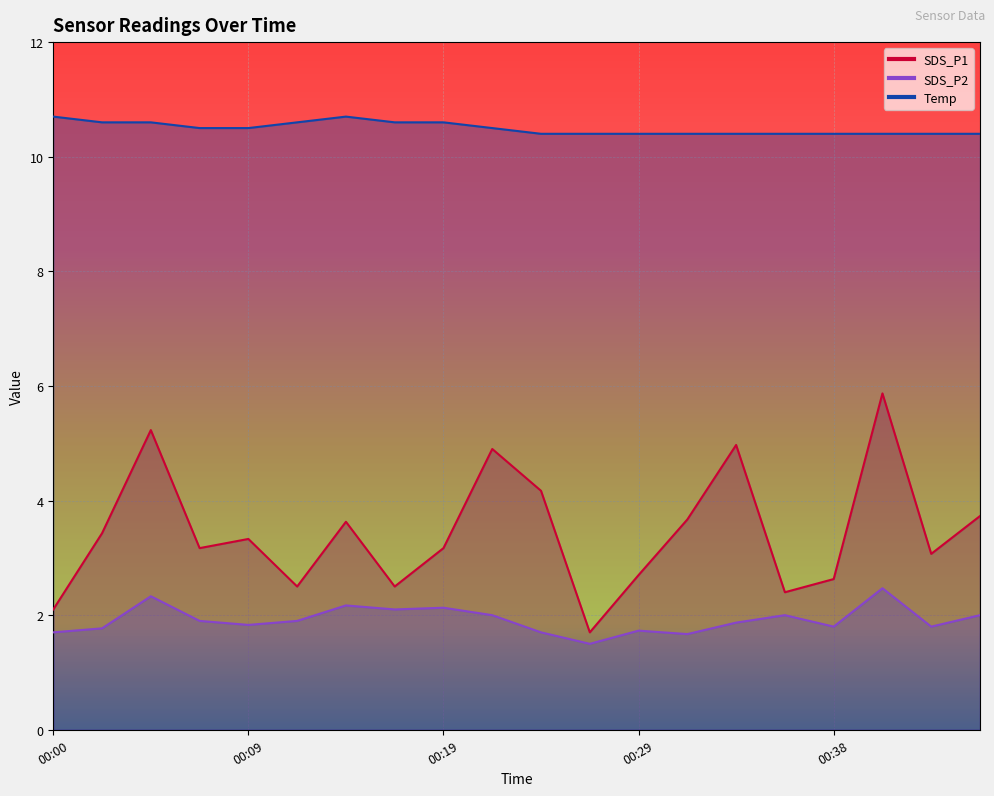

What is the approximate value of SDS_P1 at 00:46?

3.7